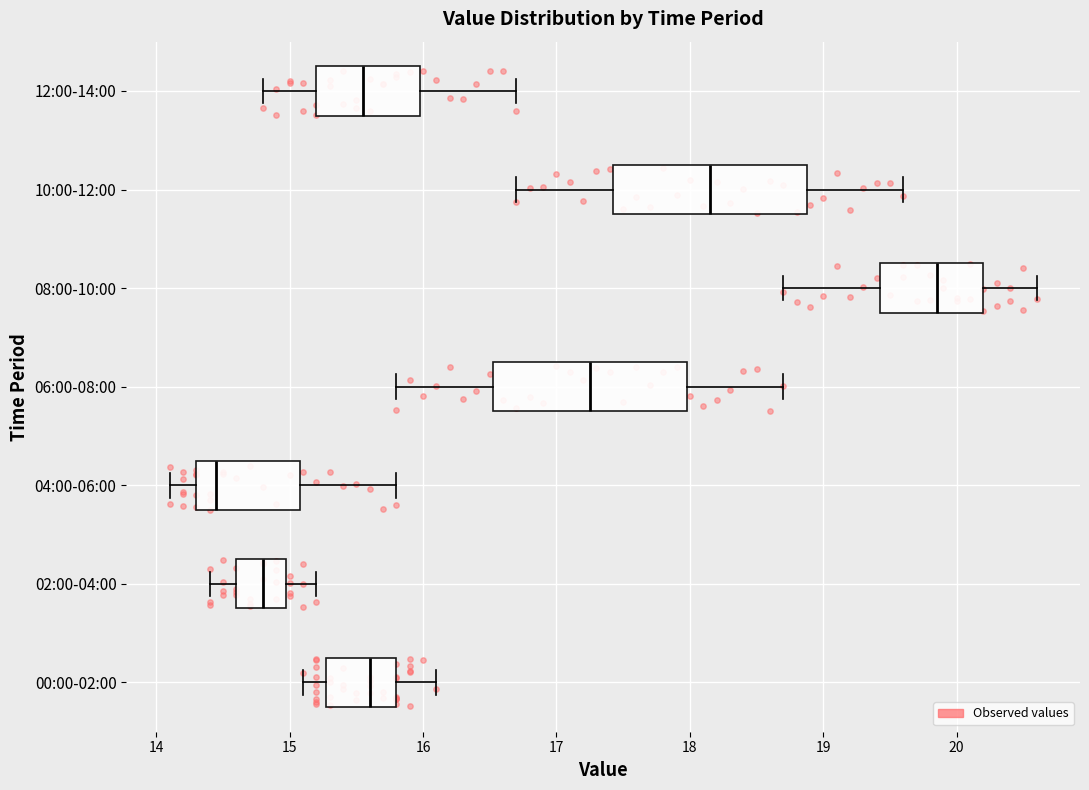

Where does the left whisker of the box for 00:00-02:00 end on the x-axis? The values are not printed on the chart, so give them approximately, as read against the axis.

15.1